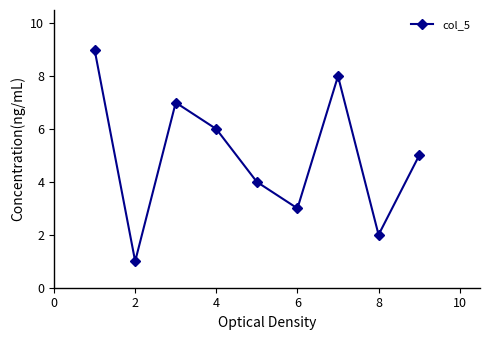

What is the average value?

5